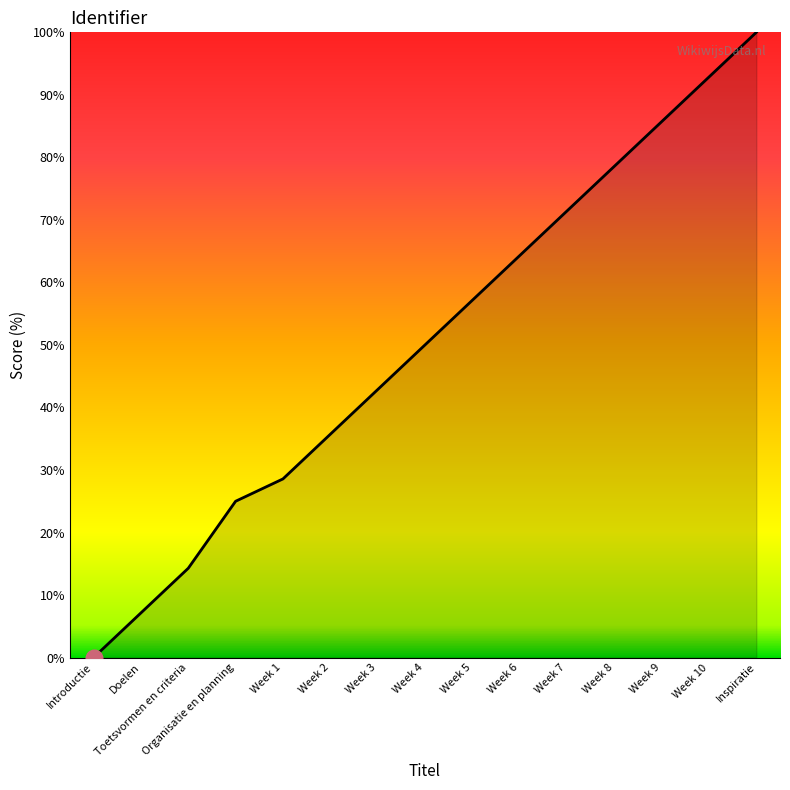

Rank the categories by value from highest to lowest.

Inspiratie, Week 10, Week 9, Week 8, Week 7, Week 6, Week 5, Week 4, Week 3, Week 2, Week 1, Organisatie en planning, Toetsvormen en criteria, Doelen, Introductie